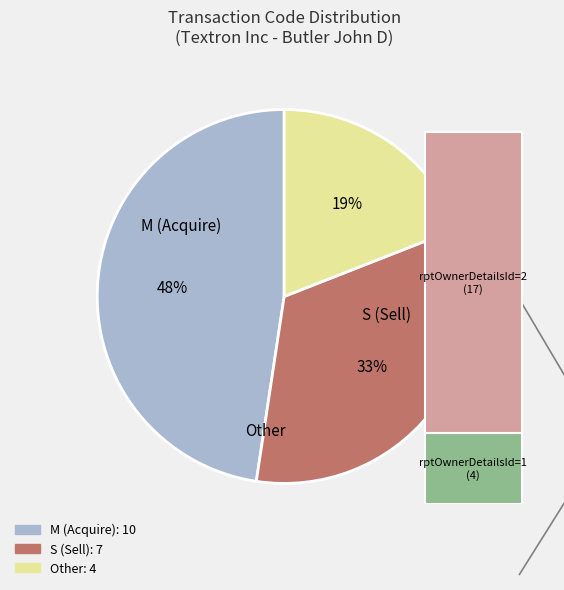

What percentage do Other and M together represent?

66.7%